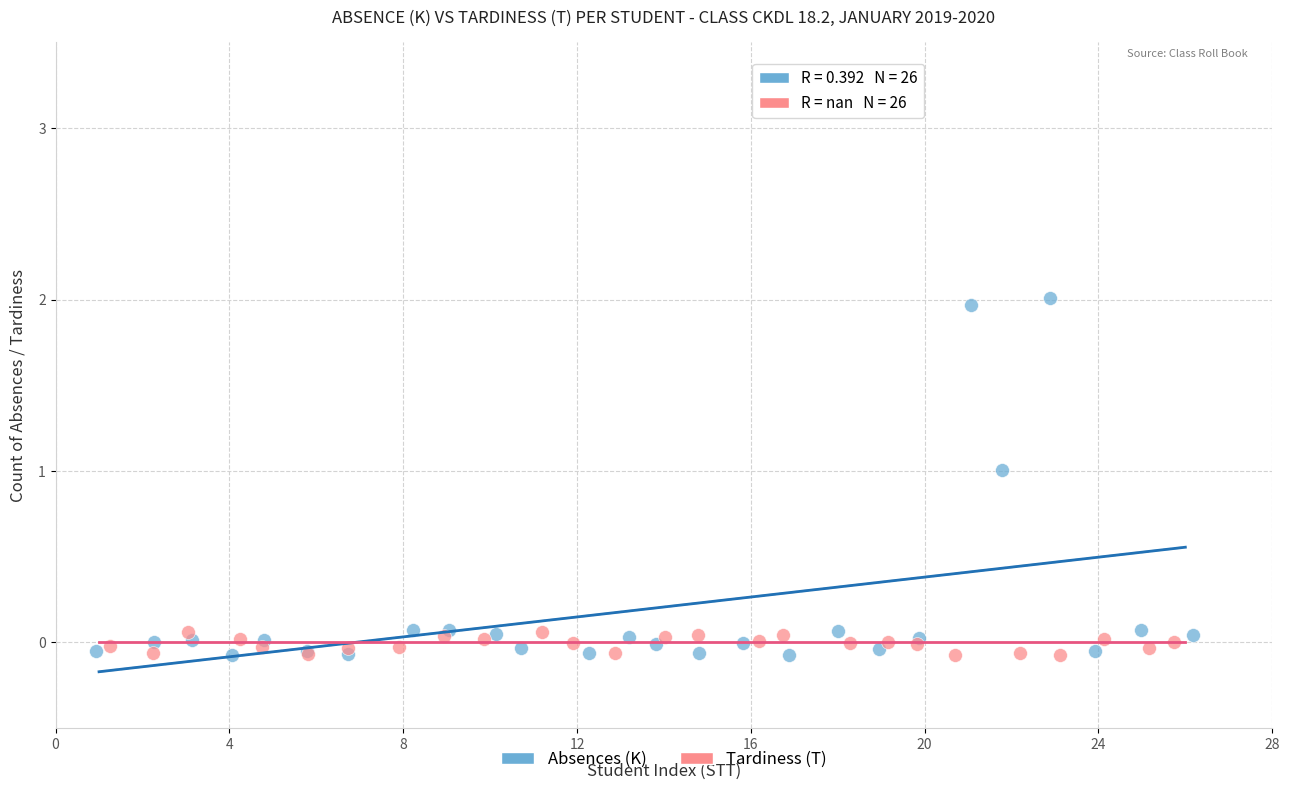

Which series has the widest spread of Y values?

Absences (K)